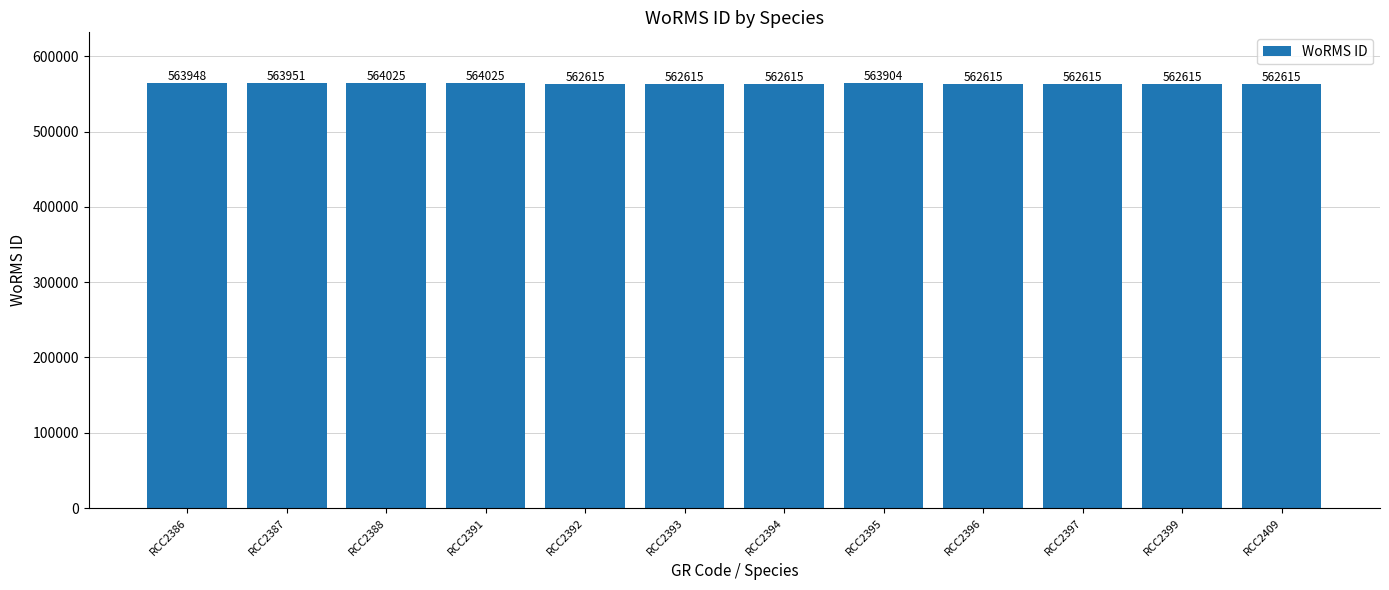

Does the chart contain any negative values?

No